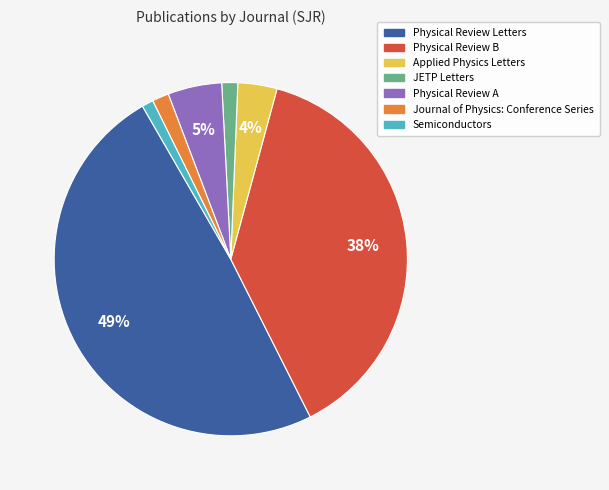

Which category has the biggest portion of the pie?

Physical Review Letters